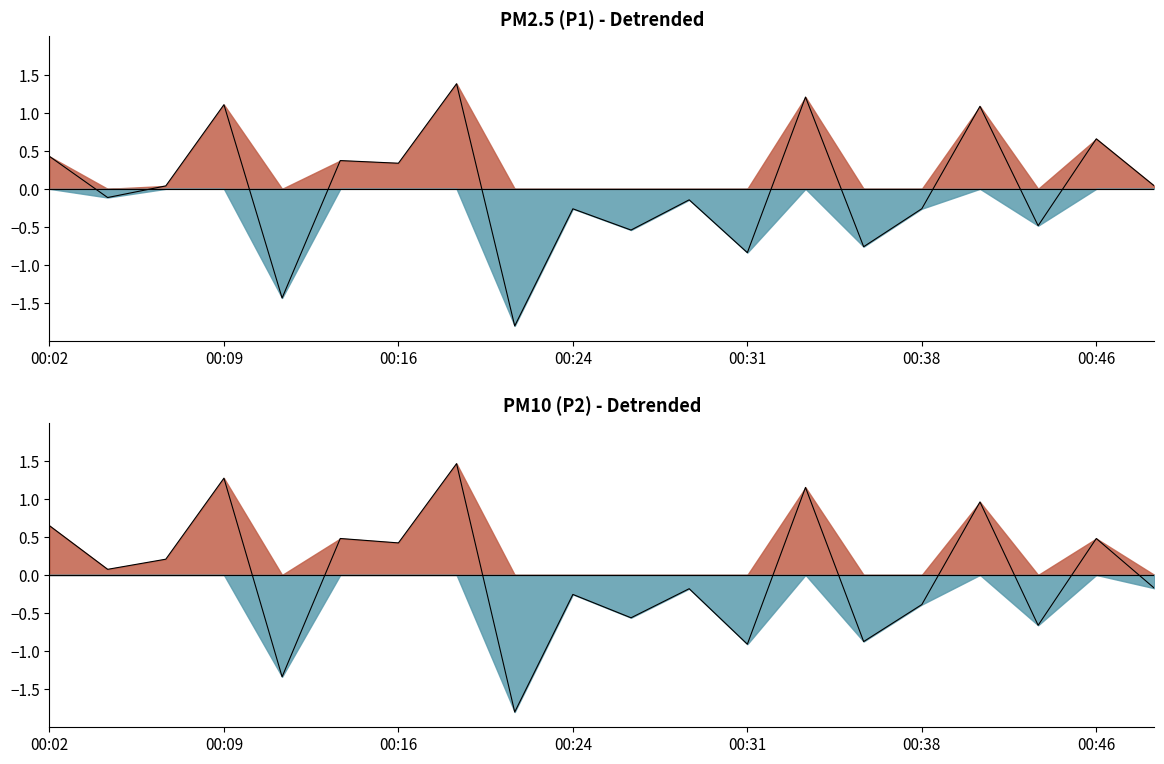

How many points are higher than both their immediate neighbors (excluding endpoints)?

8